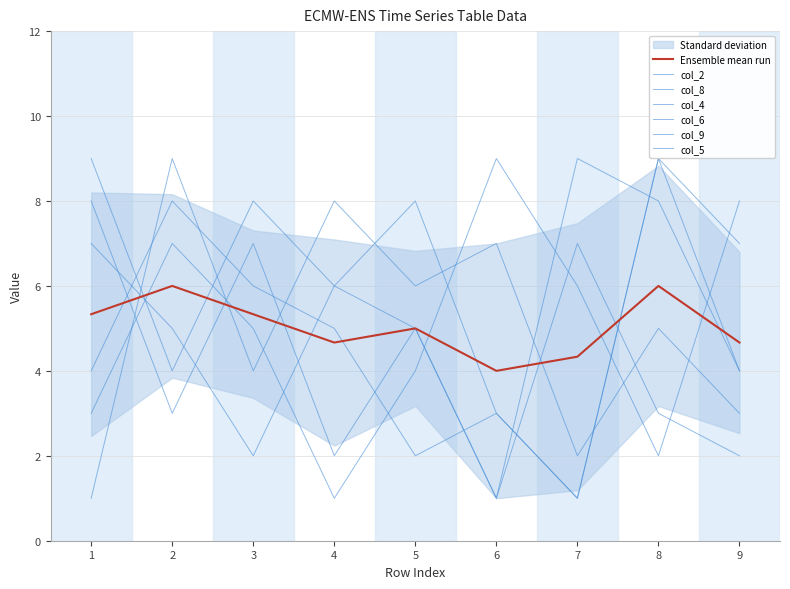

What is the value of the col_4 point at the 1st from the left?

8